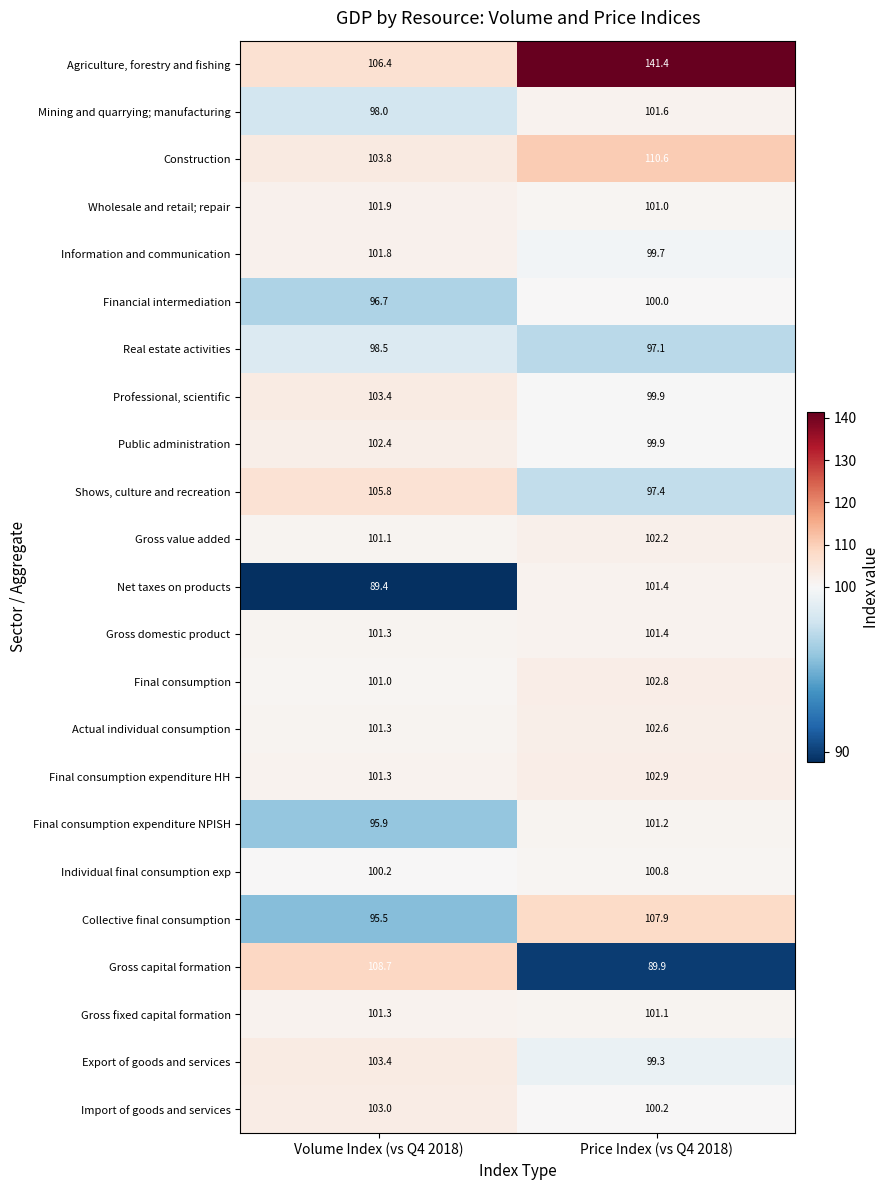

Where is Public administration nearest to the value 101?

Price Index (vs Q4 2018)